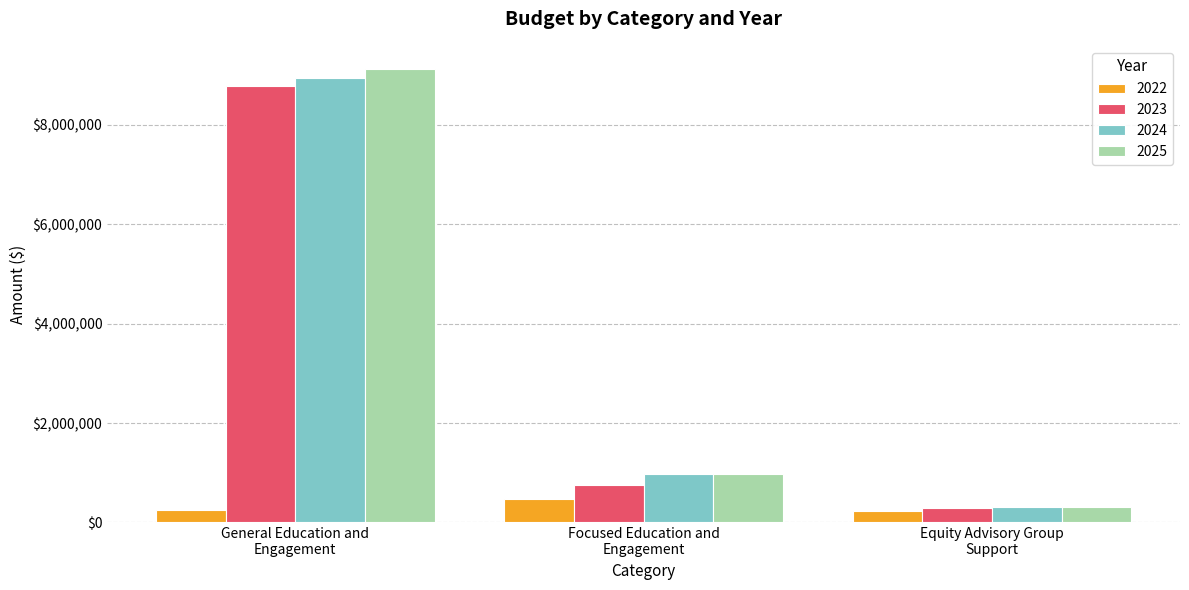

How many data points does each series have?

3